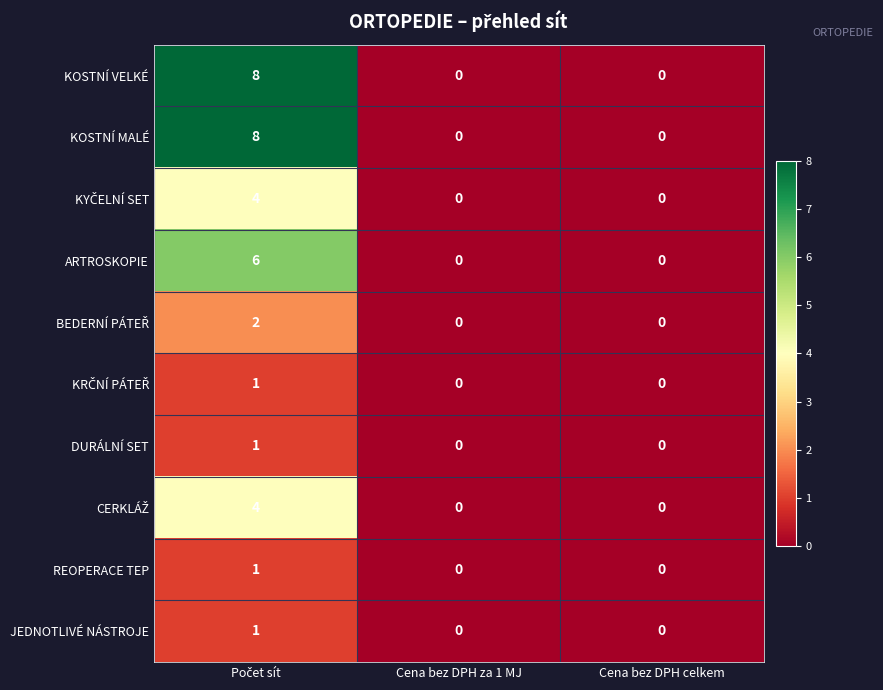

Count the KOSTNÍ MALÉ values in the range 0 to 8.

3